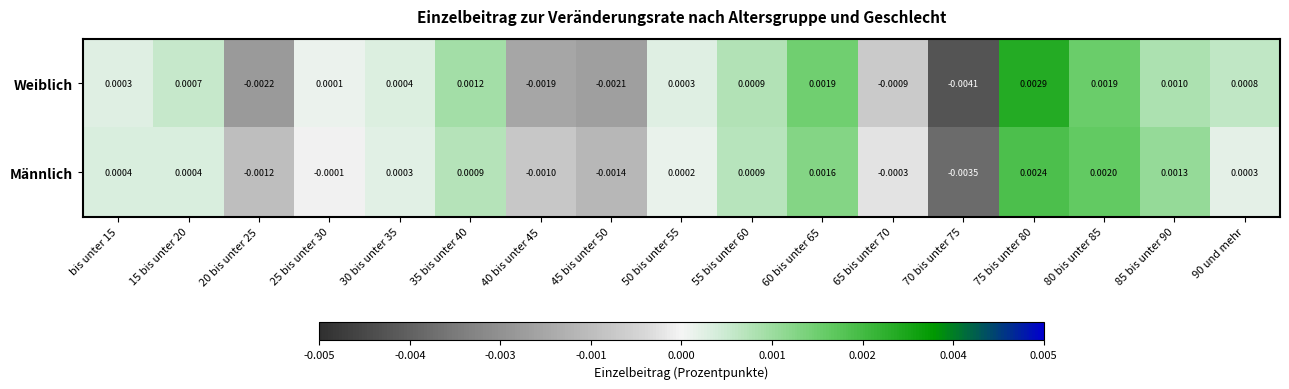

Is the value of Weiblich at 75 bis unter 80 greater than the value of Männlich at bis unter 15?

Yes